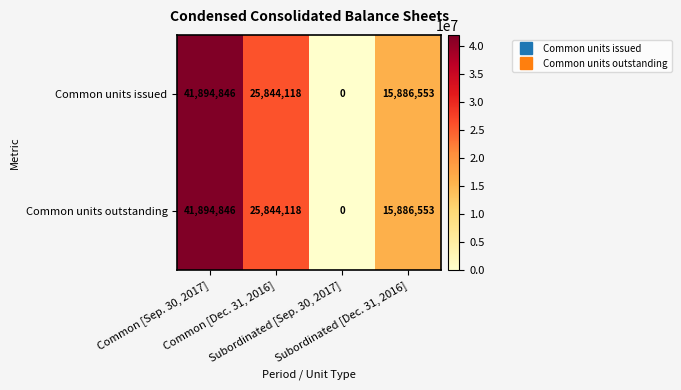

What is the greatest value displayed?

41894846